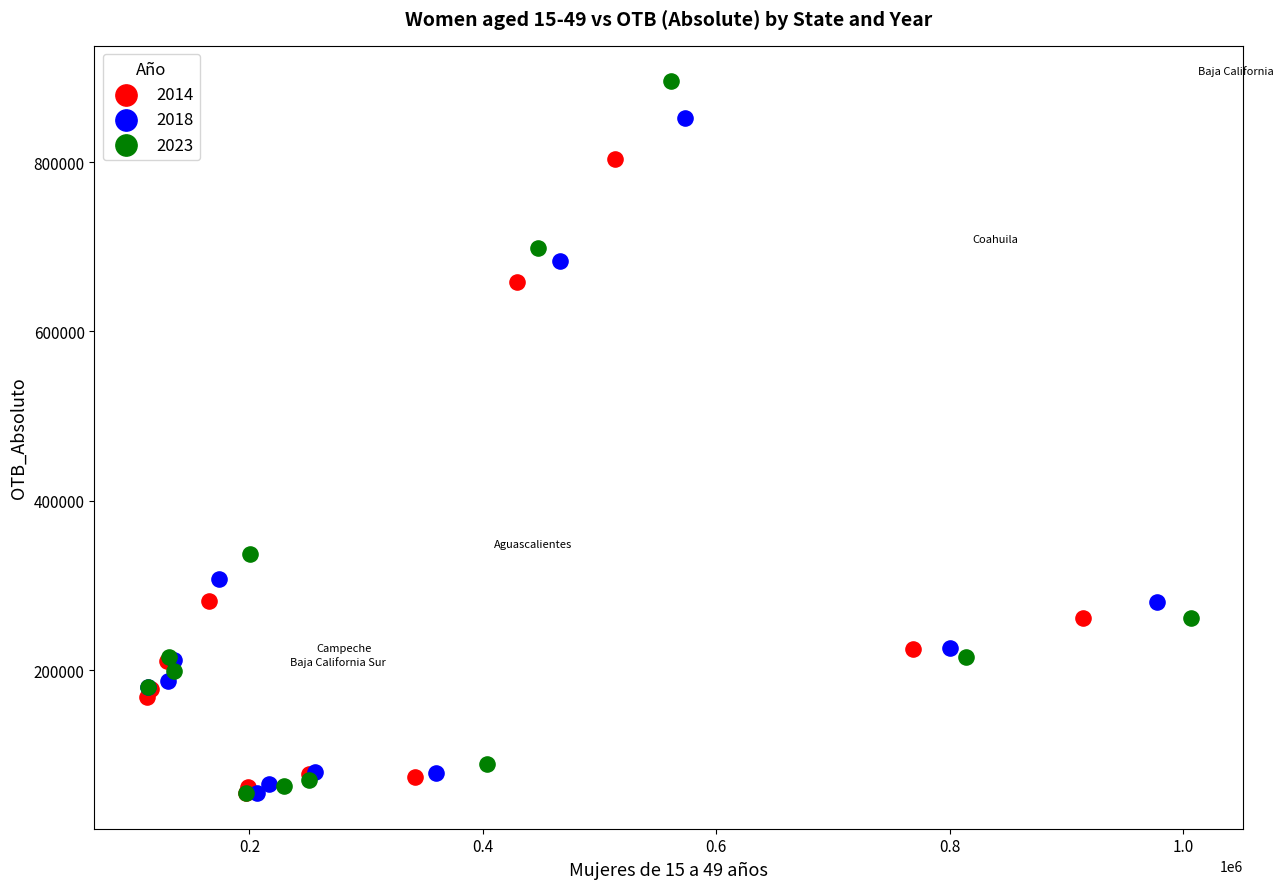

Which series has the largest Y range (max minus min)?

2023